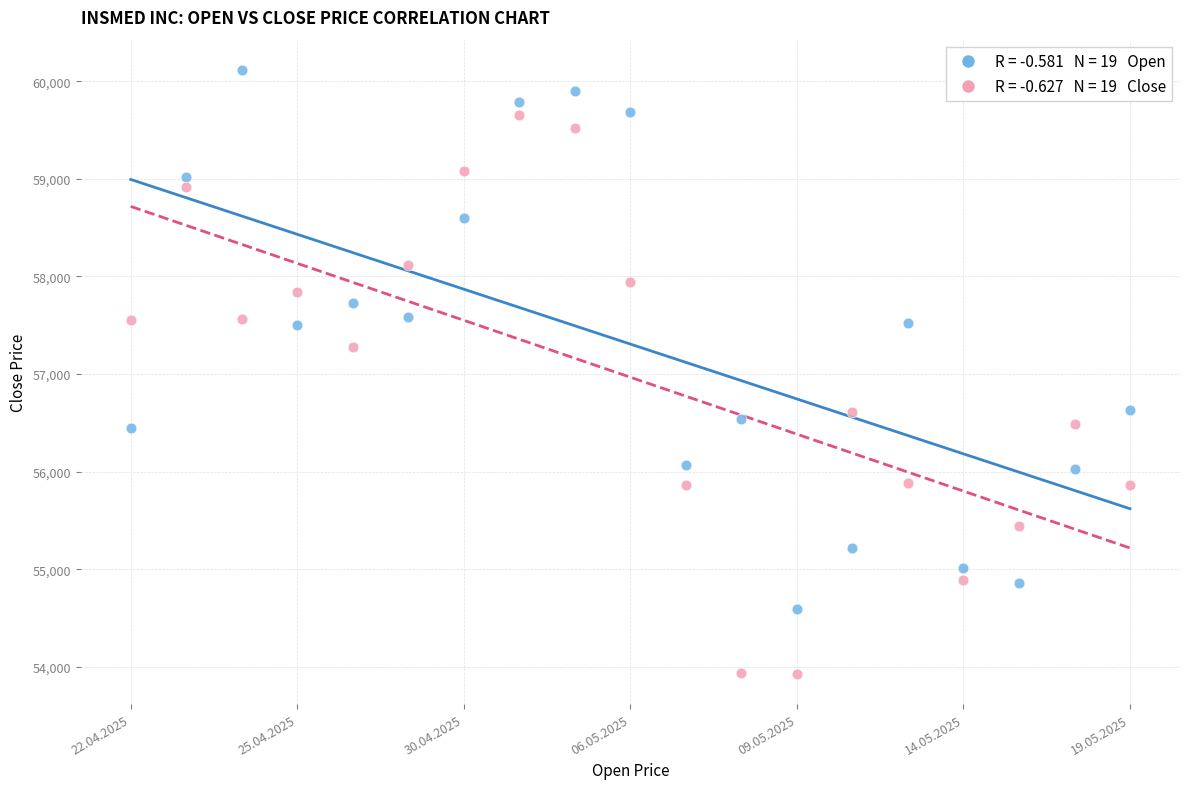

Across all series, what Y value is closest to 57022?

57274